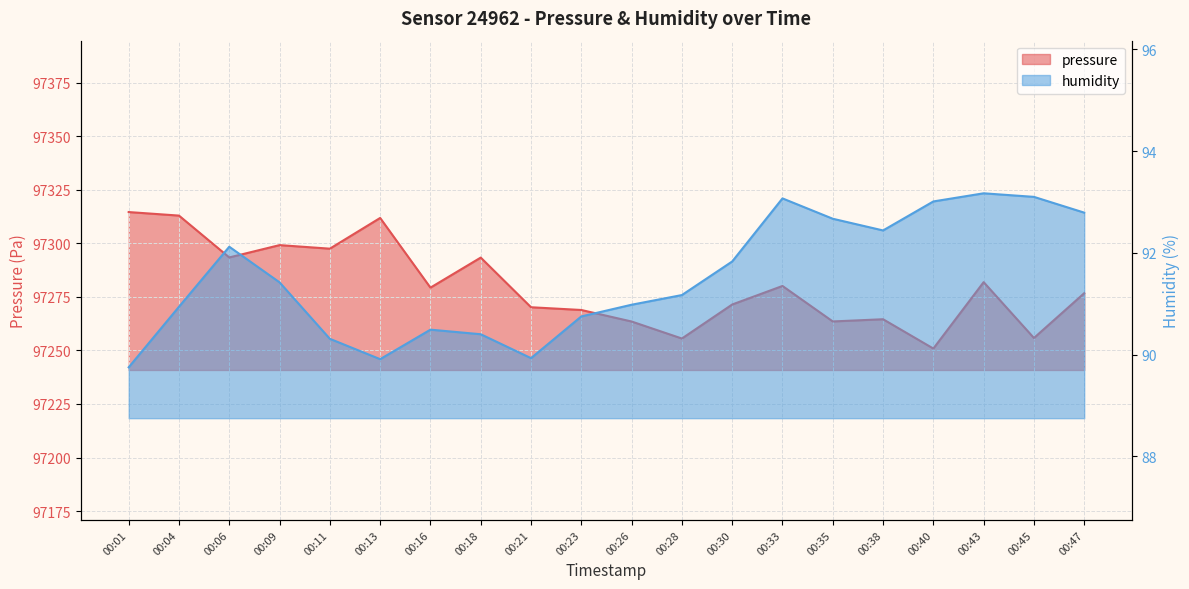

At which label is pressure closest to 97282?

00:43